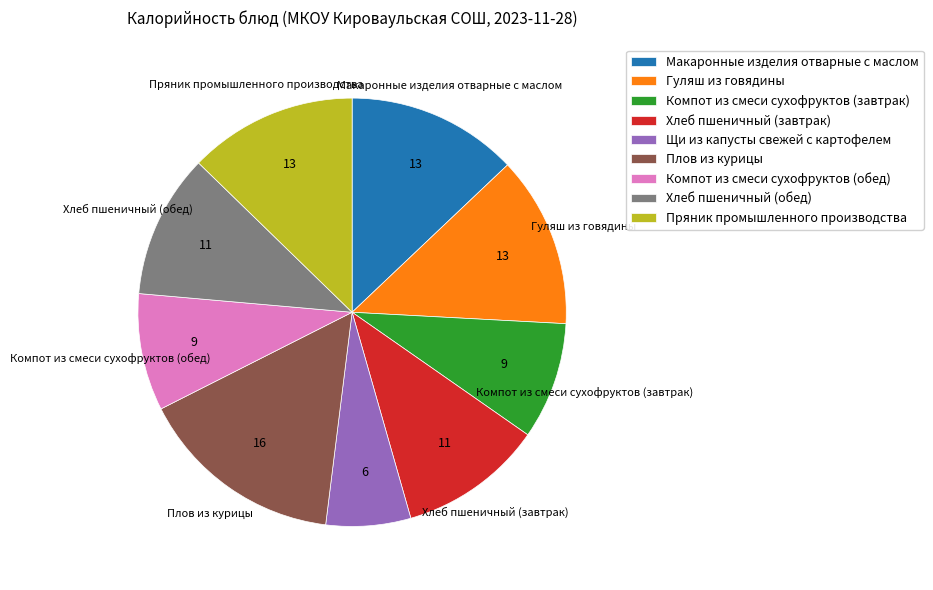

Is it true that Гуляш из говядины is 28% of the pie?

False